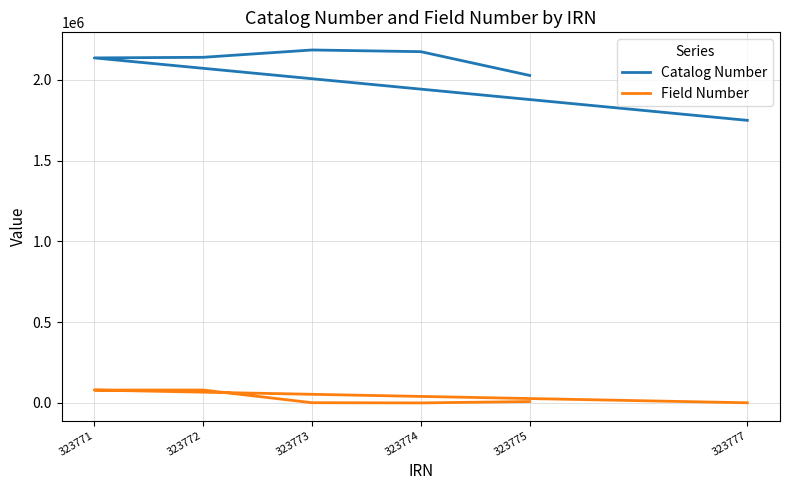

Which category has the lowest value across all series?

323774